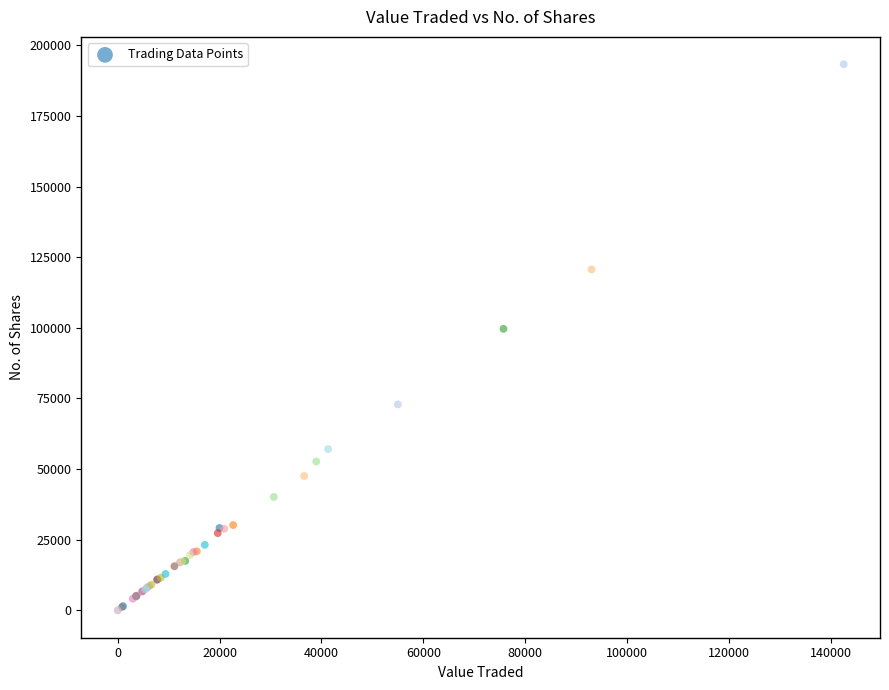

What Y value in the scatter plot is closest to 96642?

99632